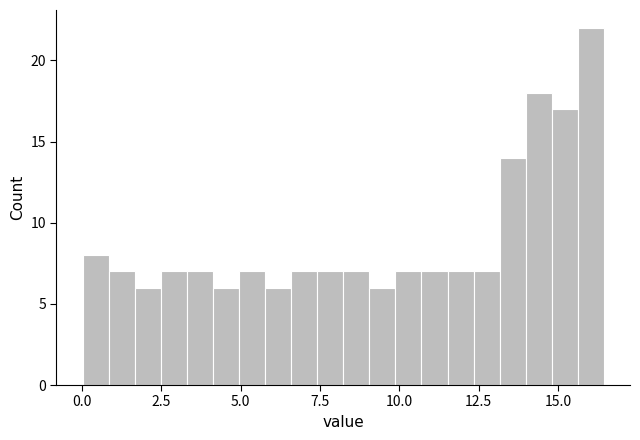

Read against the x-axis, roughly where is the centre of the tallest bar?

16.0